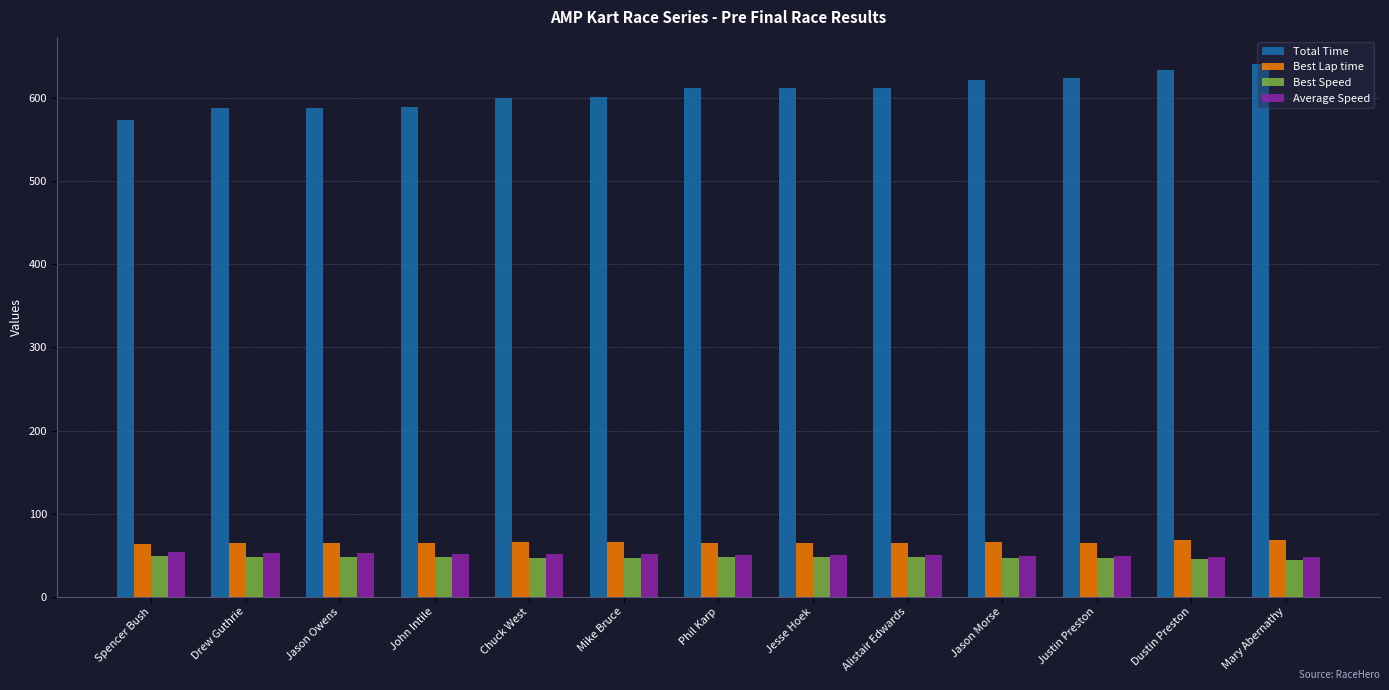

What is the average value of the Total Time series?

607.6